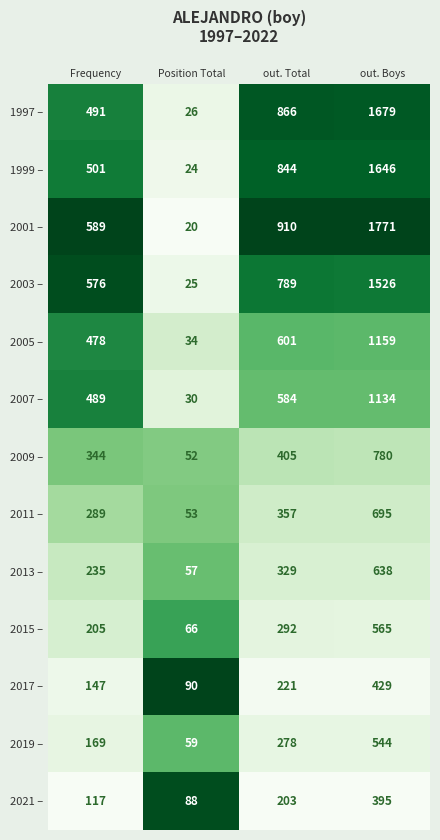

The value of 2011 – at Position Total is 72. True or false?

False